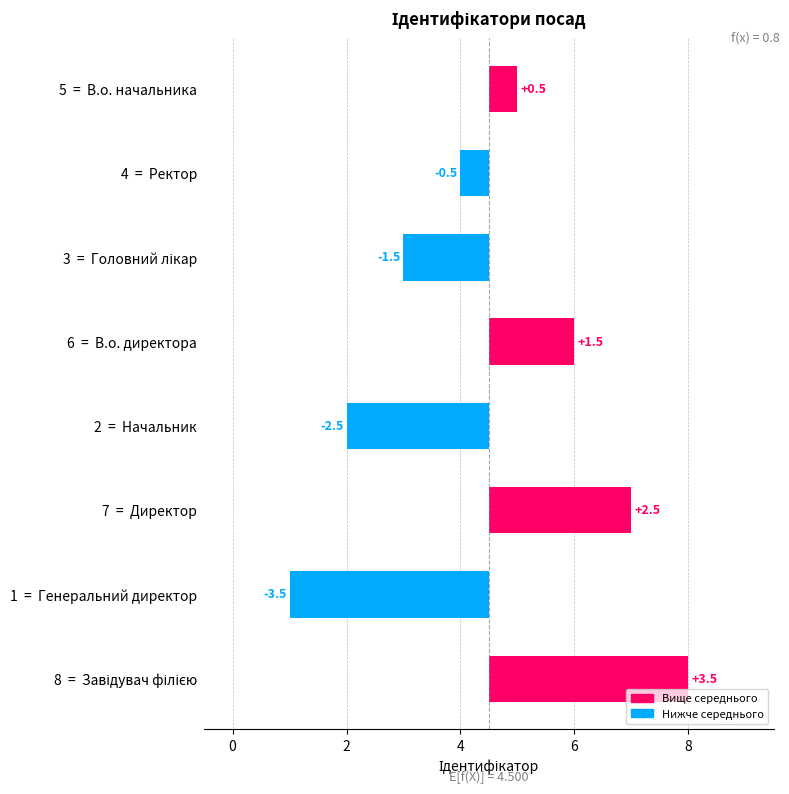

How many data points are above 0?

4